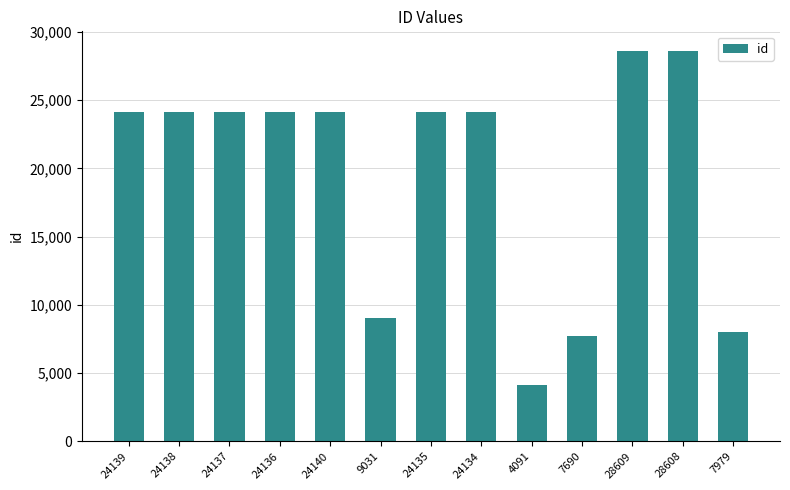

Is it true that the value at 28609 is 28609?

True